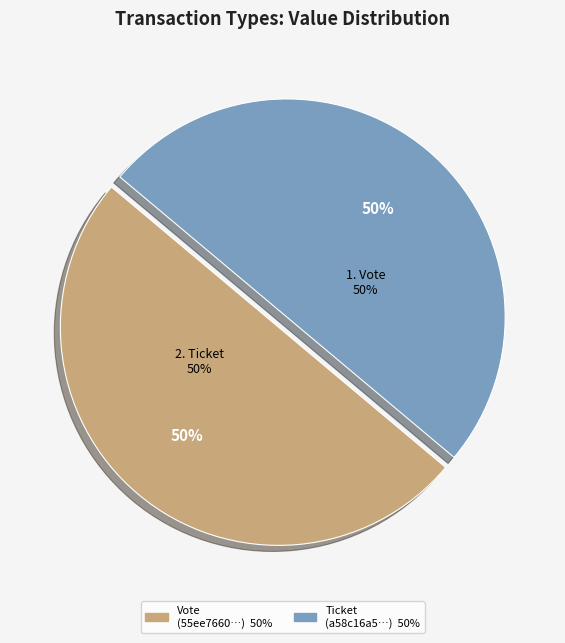

To the nearest percent, what is the average slice percentage?

50%